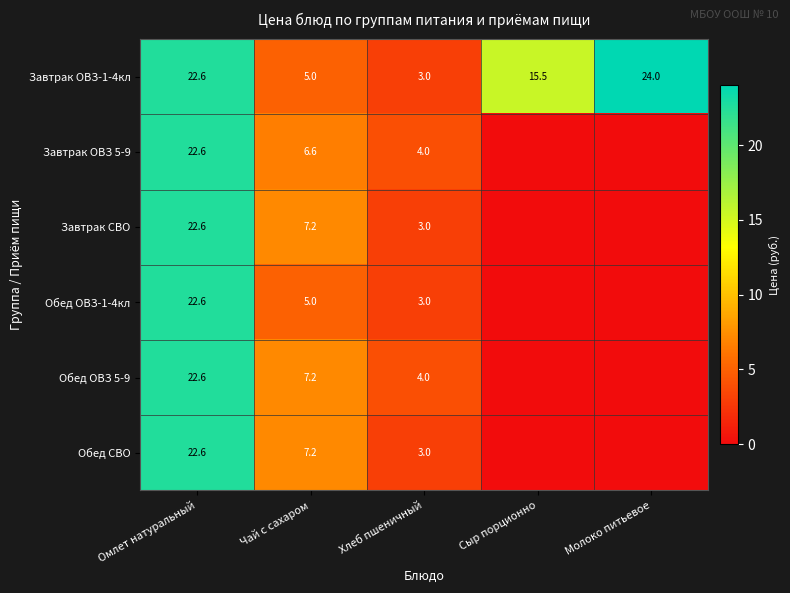

What is the lowest value of the Завтрак ОВЗ-1-4кл series?

3.0